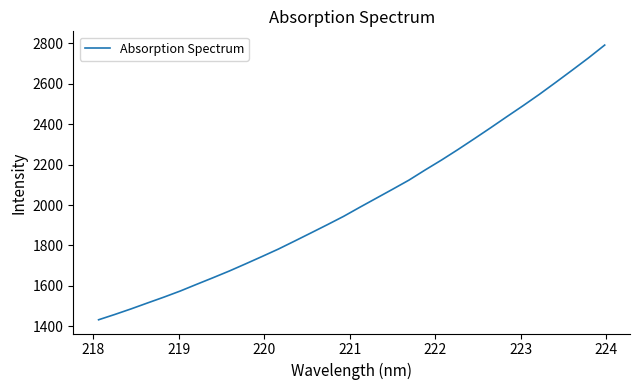

What is the smallest value displayed?

1432.0